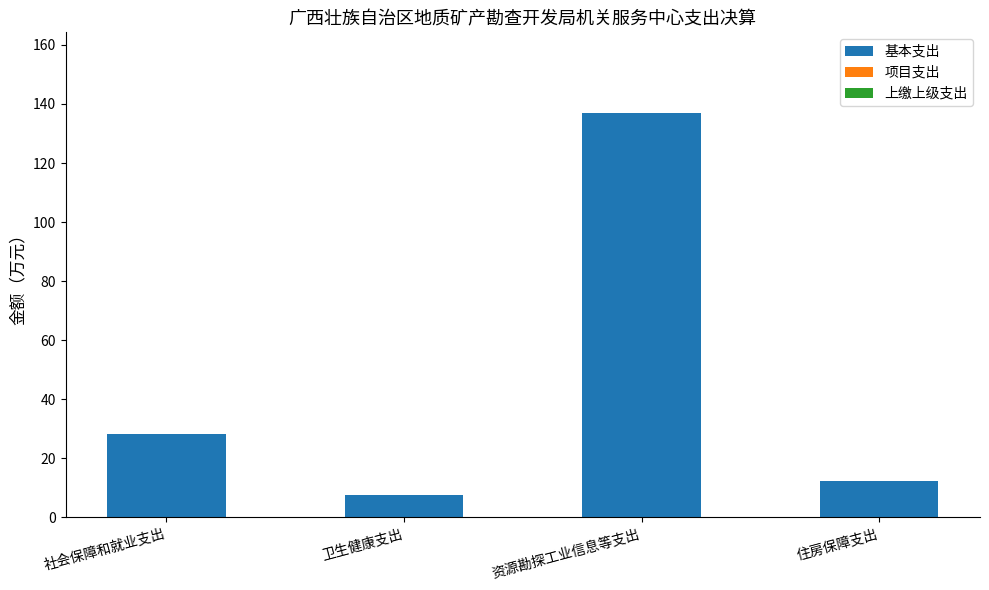

What is the sum of all 基本支出 values?

184.9